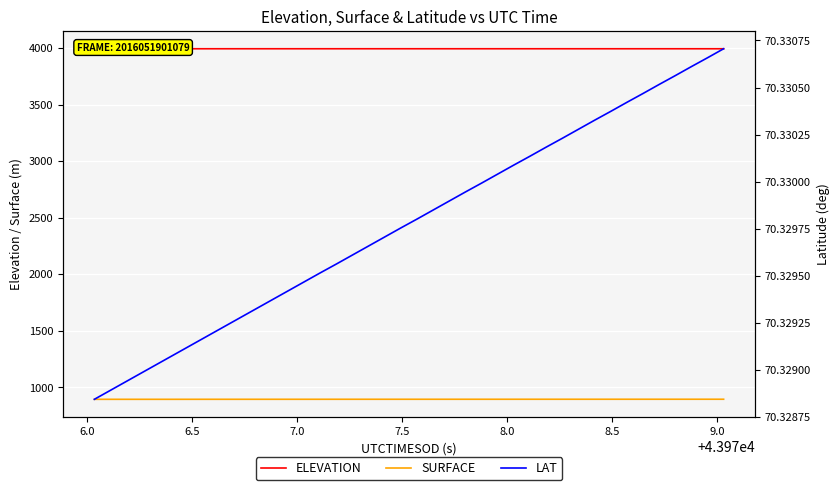

True or false: ELEVATION and LAT intersect in this chart.

False